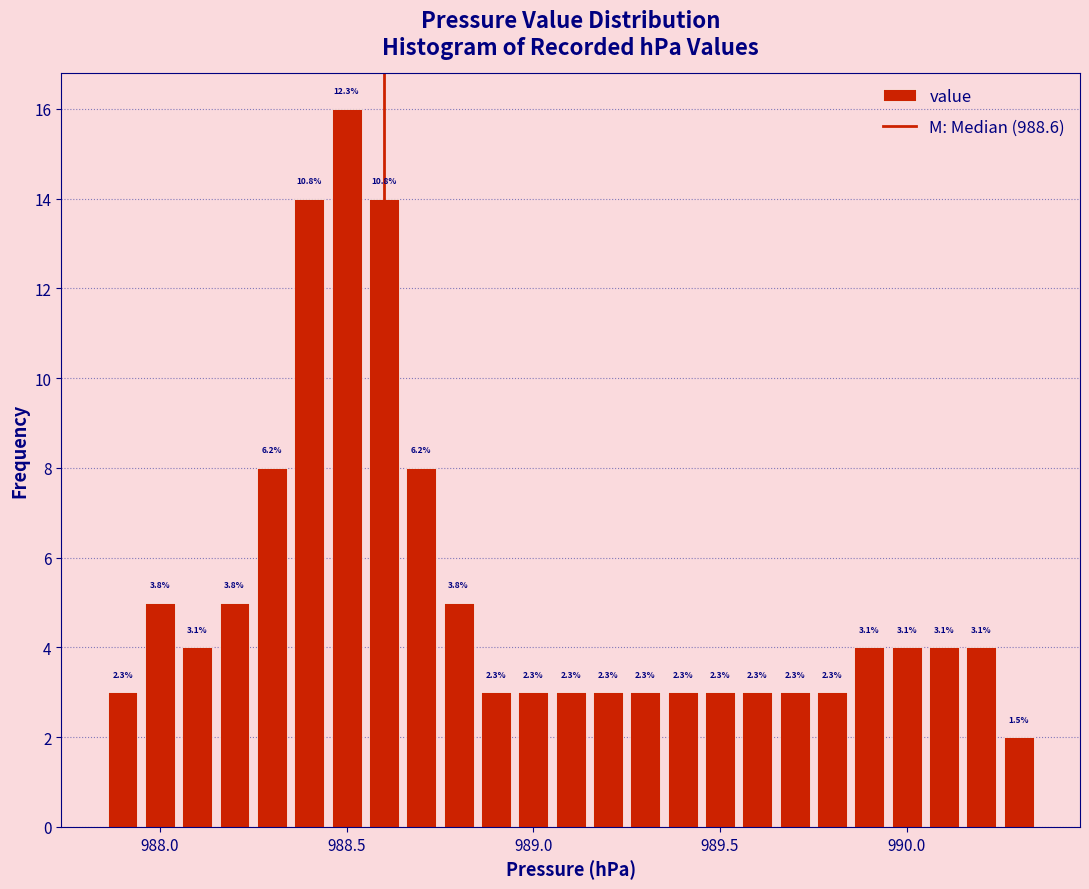

Read against the x-axis, roughly where is the centre of the tallest bar?

988.50